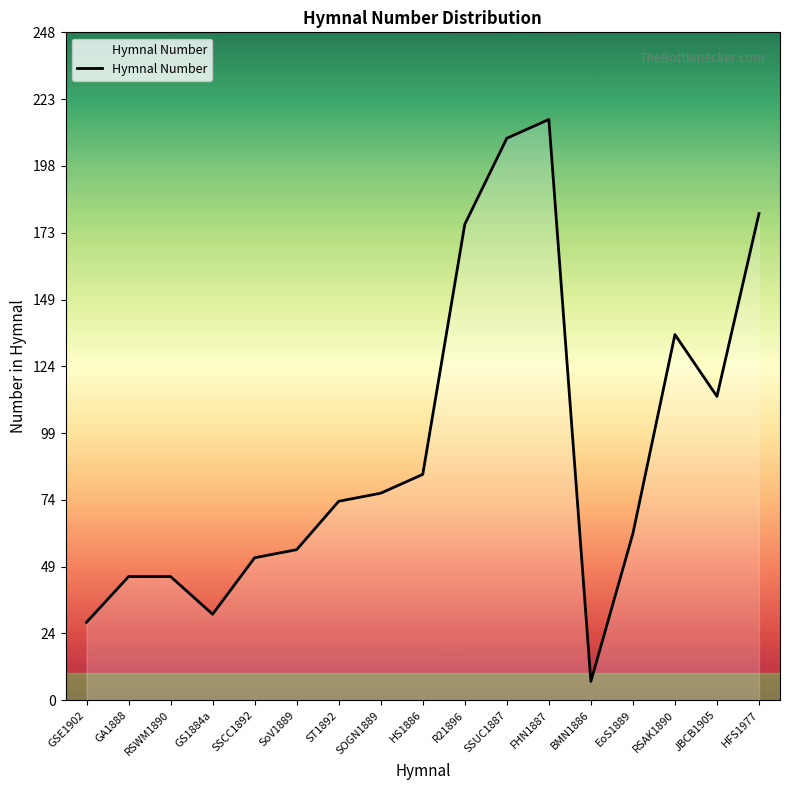

At which category does the chart reach its peak across all series?

FHN1887